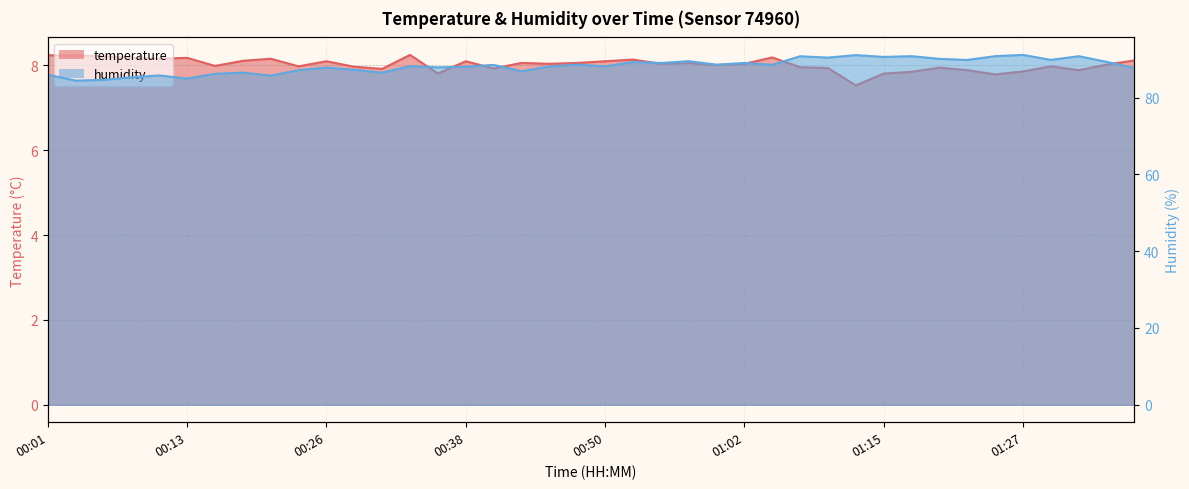

Which category has the lowest value across all series?

01:12